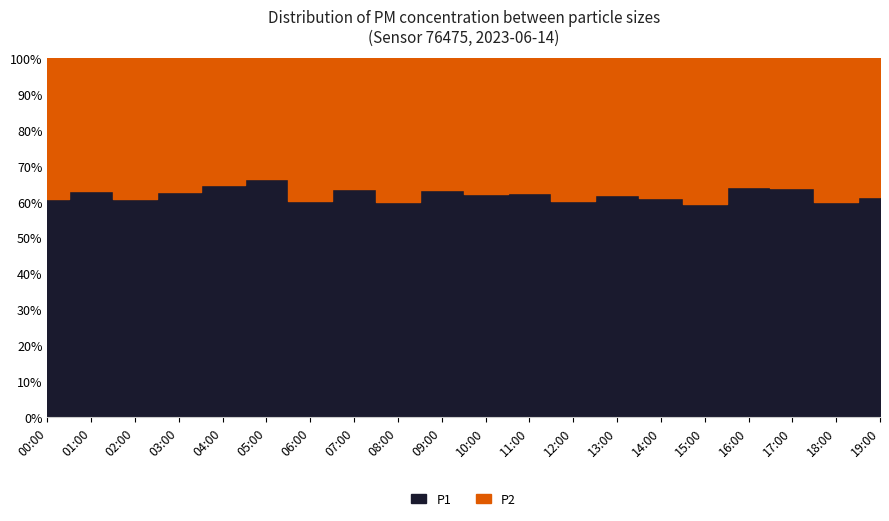

The value of P2 at 02:00 is 5.7. True or false?

False